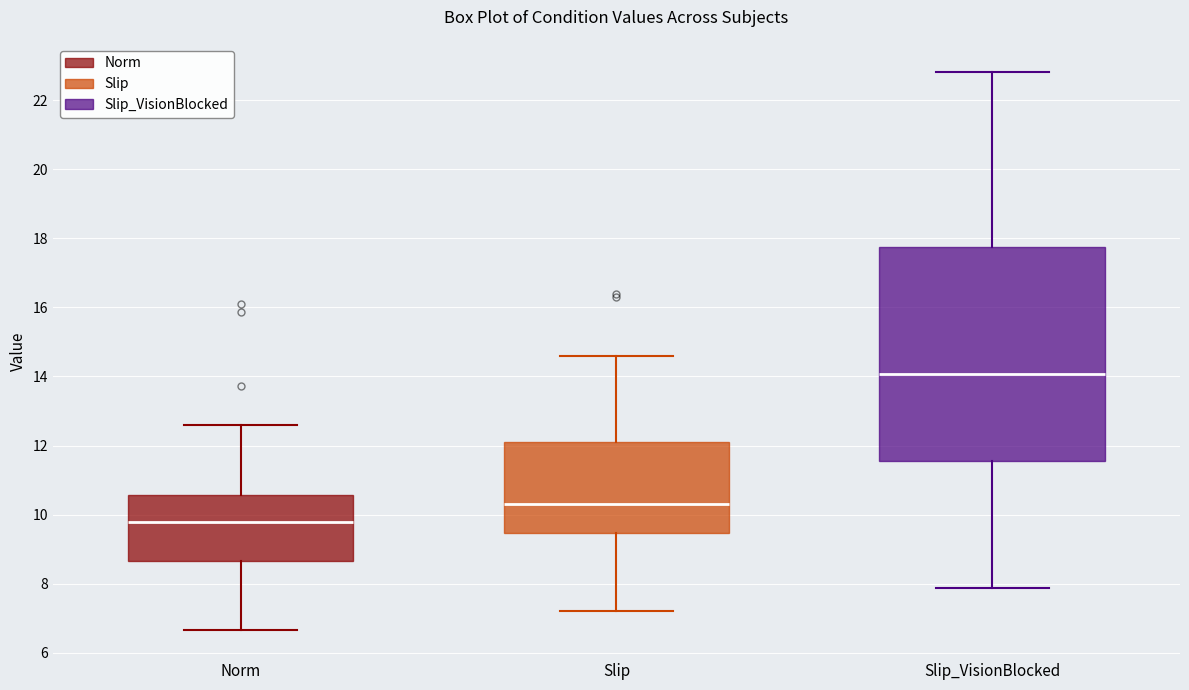

Which box is the tallest, from its lower edge to its upper edge?

Slip_VisionBlocked